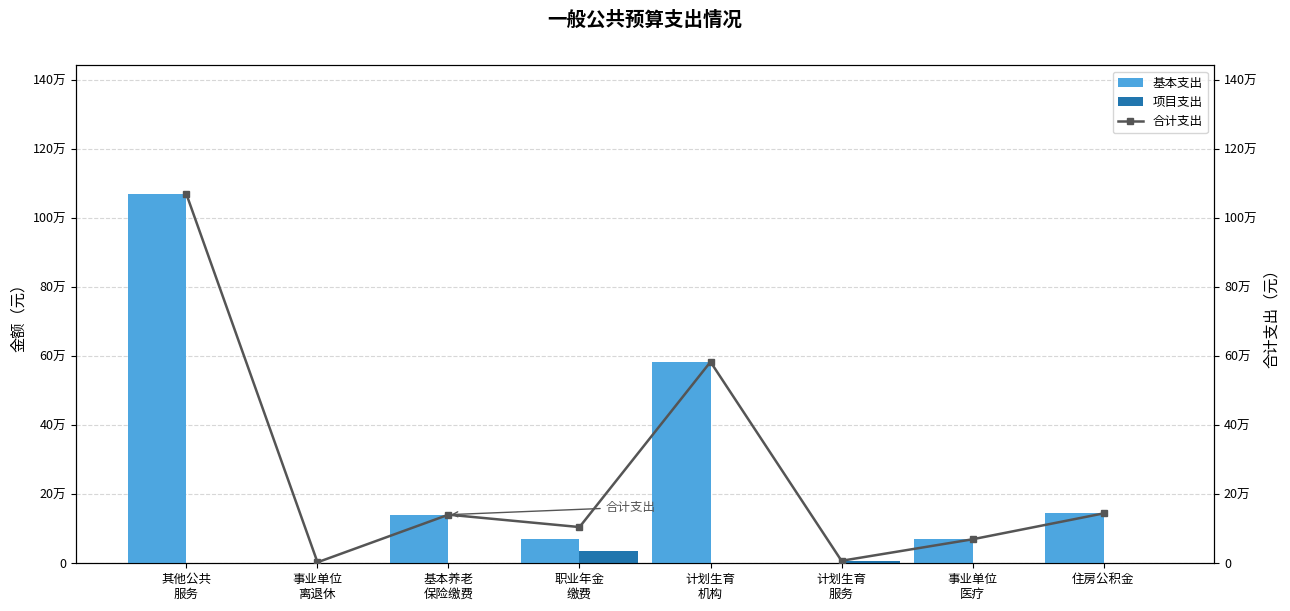

Reading left to right, extract all data points from this chart.

基本支出: 1068169.9	1440.0	140714.3	70357.1	583200.0	0.0	69462.2	144427.7
项目支出: 0.0	1440.0	0.0	34500.0	0.0	7200.0	0.0	0.0
合计支出: 1068169.9	2880.0	140714.3	104857.1	583200.0	7200.0	69462.2	144427.7